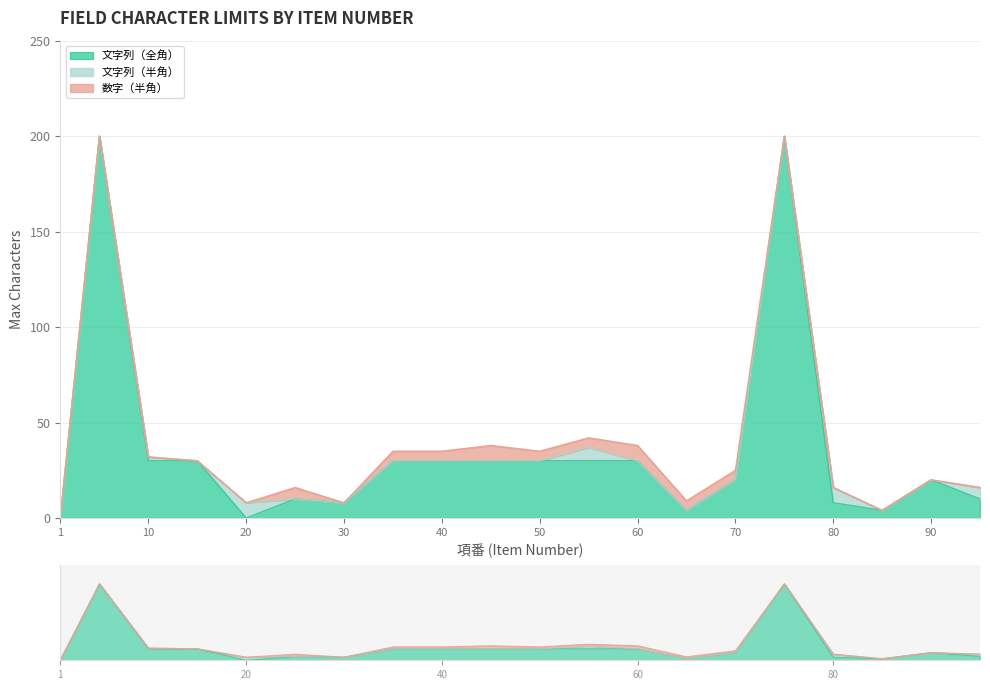

How many lines are shown in the chart?

3